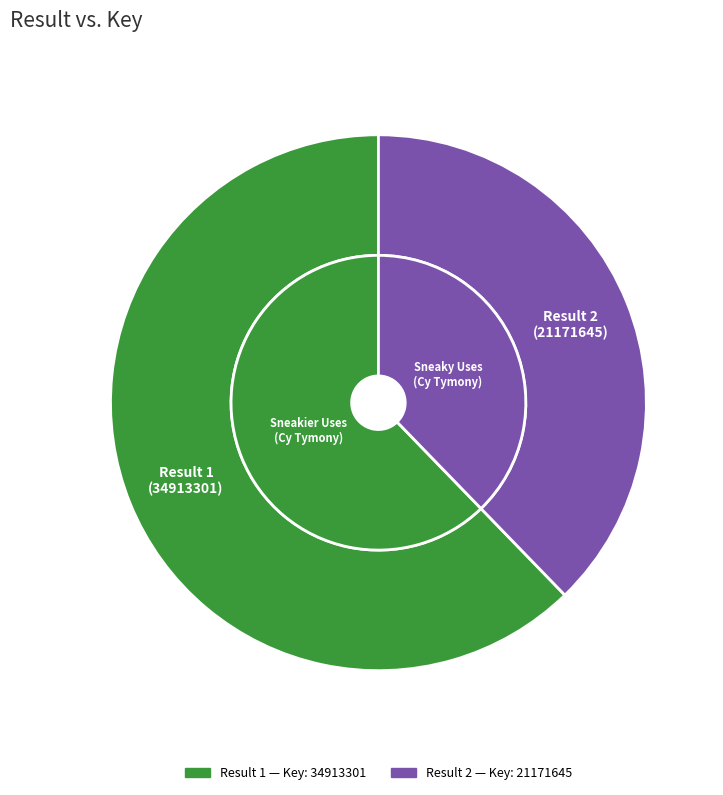

What percentage is NOT represented by 2?

62.3%